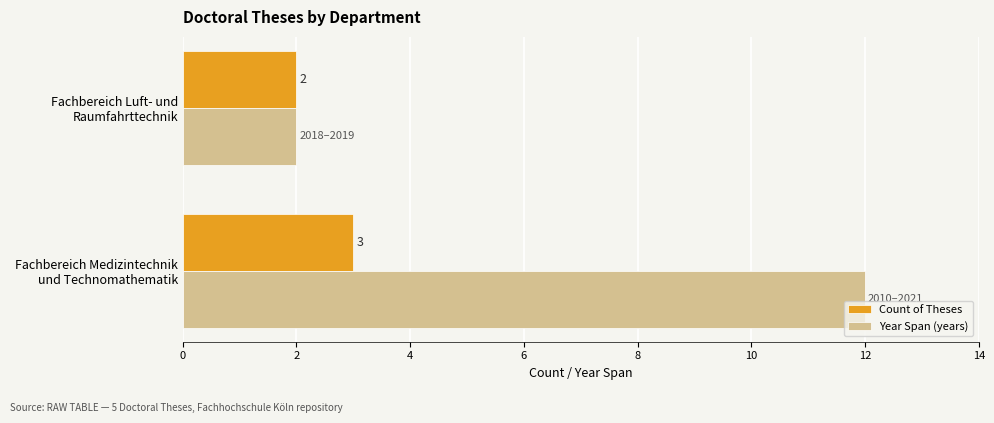

Which series has the largest total across all categories?

Year Span (years)